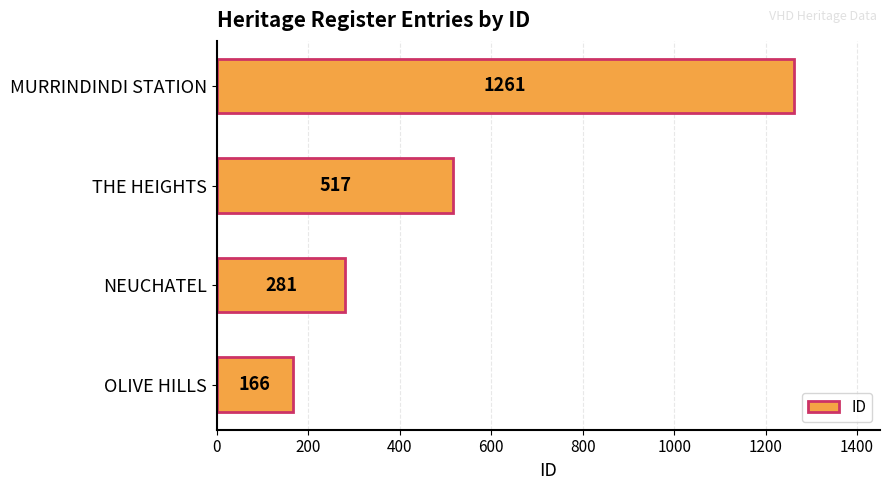

How many bars are there in total?

4